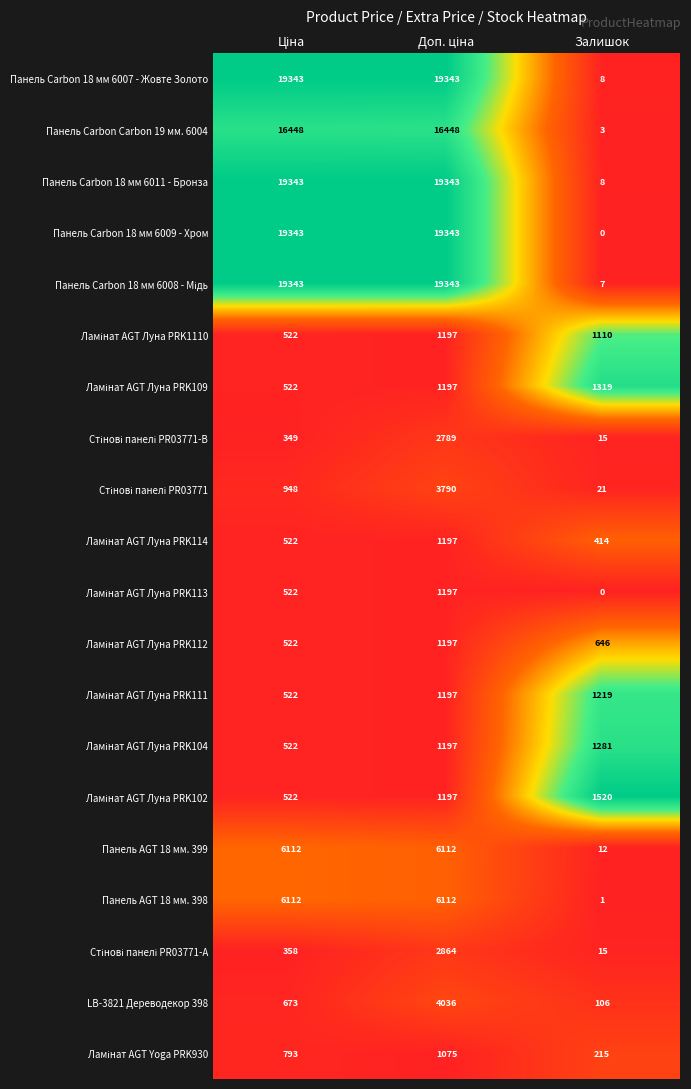

The value of LB-3821 Дереводекор 398 at Залишок is 106. True or false?

True